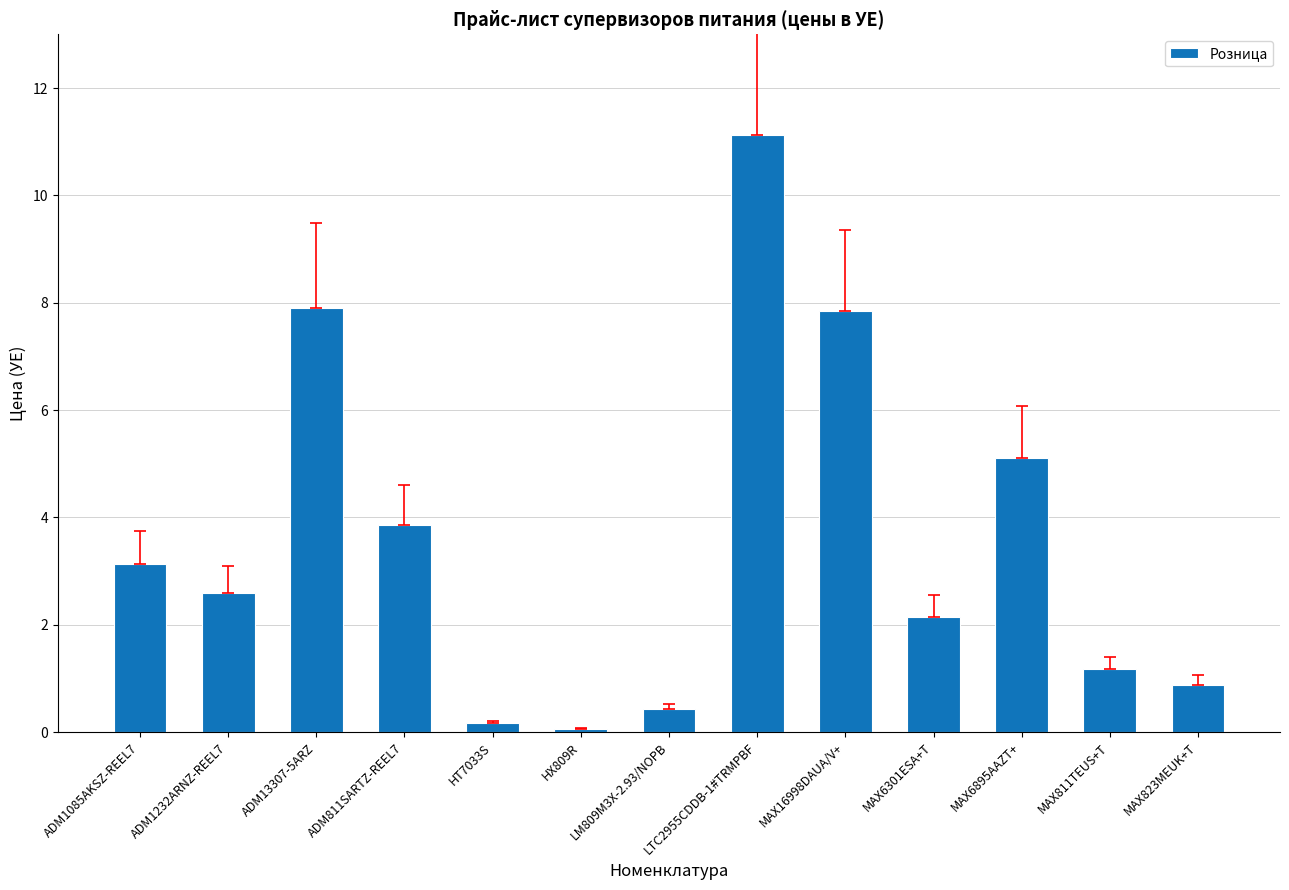

Count the number of categories in the chart.

13